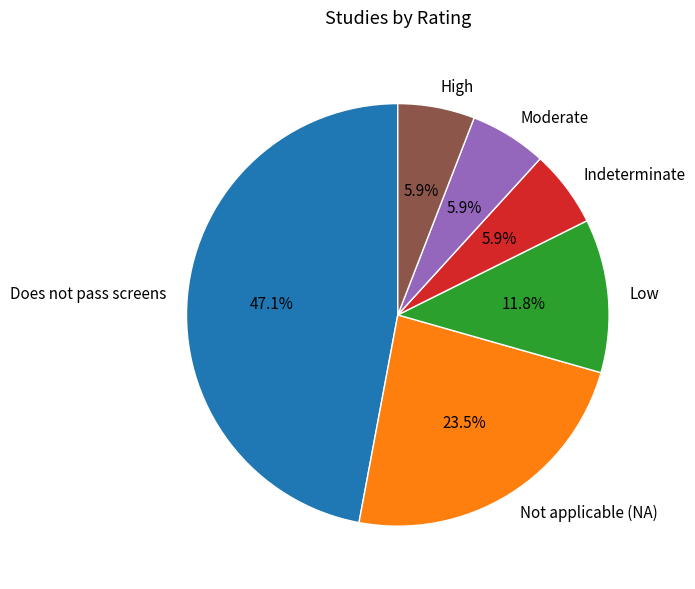

To the nearest percent, what is the difference between the Not applicable (NA) and High slice percentages?

18%